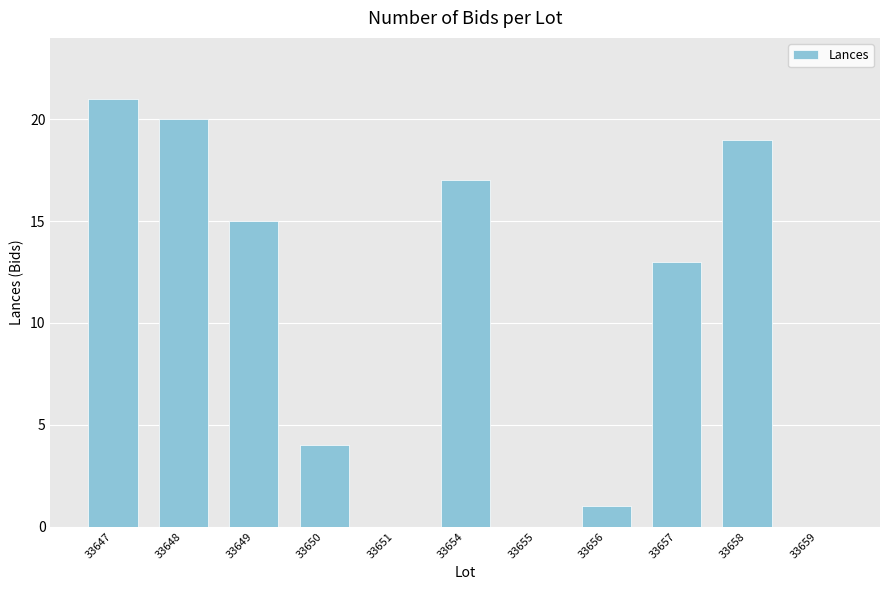

Which category has the highest value across all series?

33647